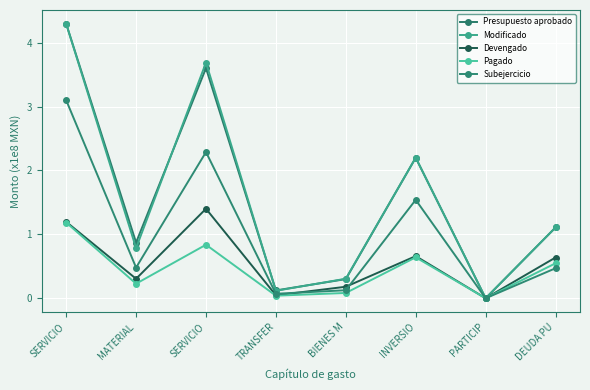

At which category is the sum across all series the highest?

SERVICIO